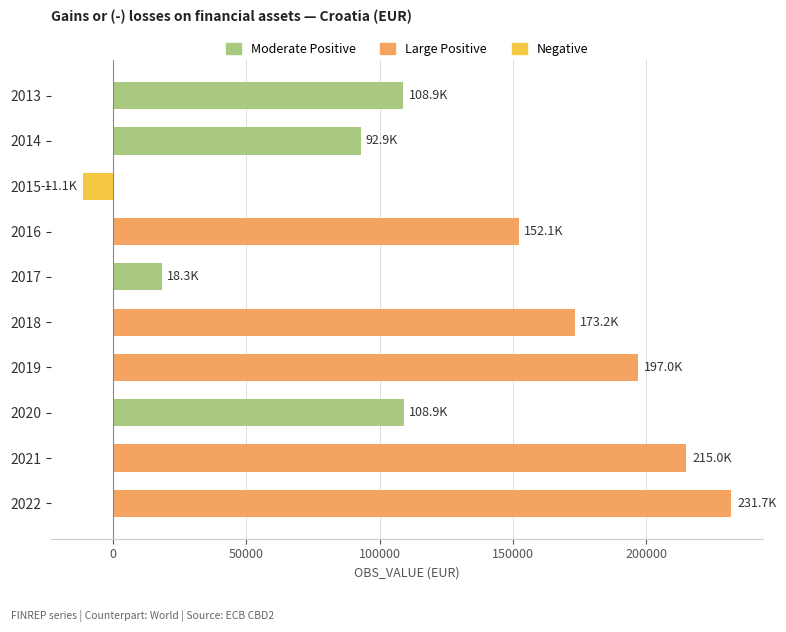

What is the sum of the values at 2016 and 2017?

170315